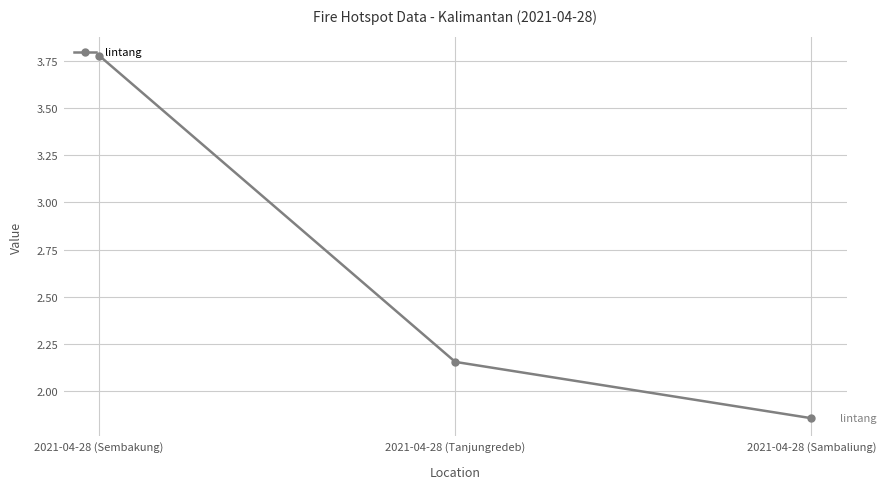

List the labels in order of value, smallest first.

2021-04-28 (Sambaliung), 2021-04-28 (Tanjungredeb), 2021-04-28 (Sembakung)